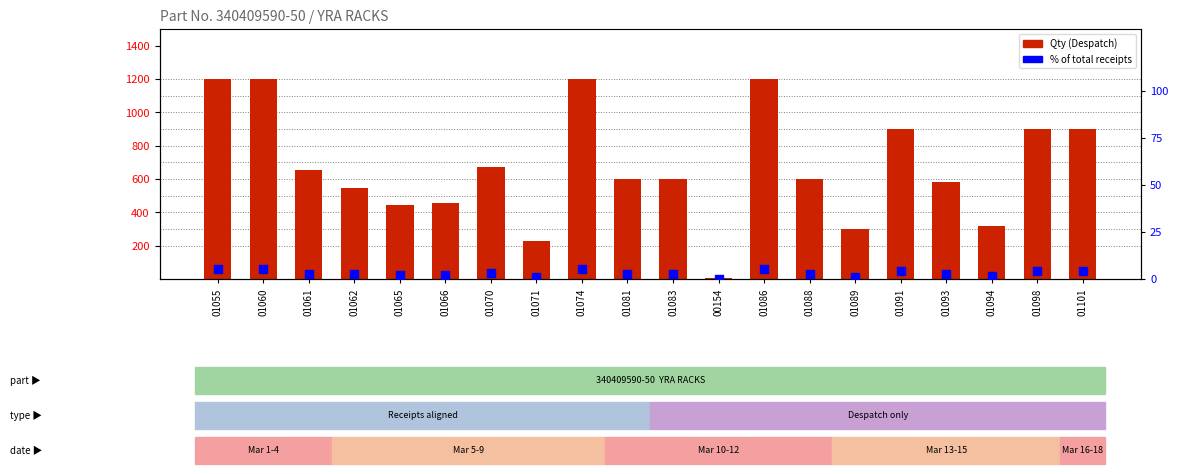

Which series has the widest spread of Y values?

Qty (Despatch)